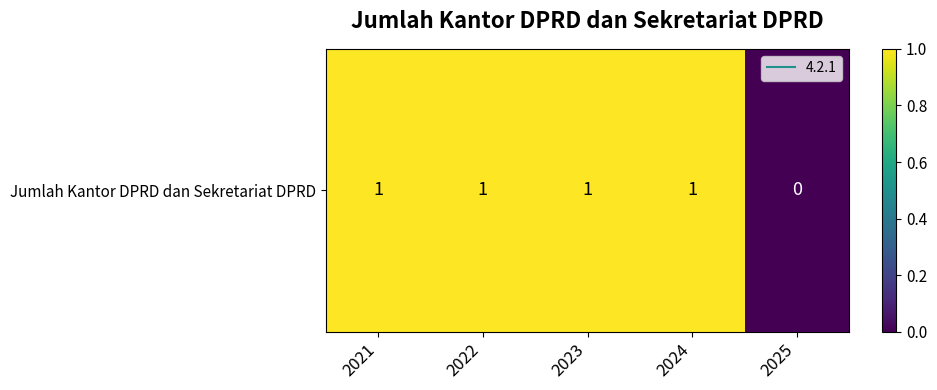

At which category does the chart reach its minimum across all series?

2025